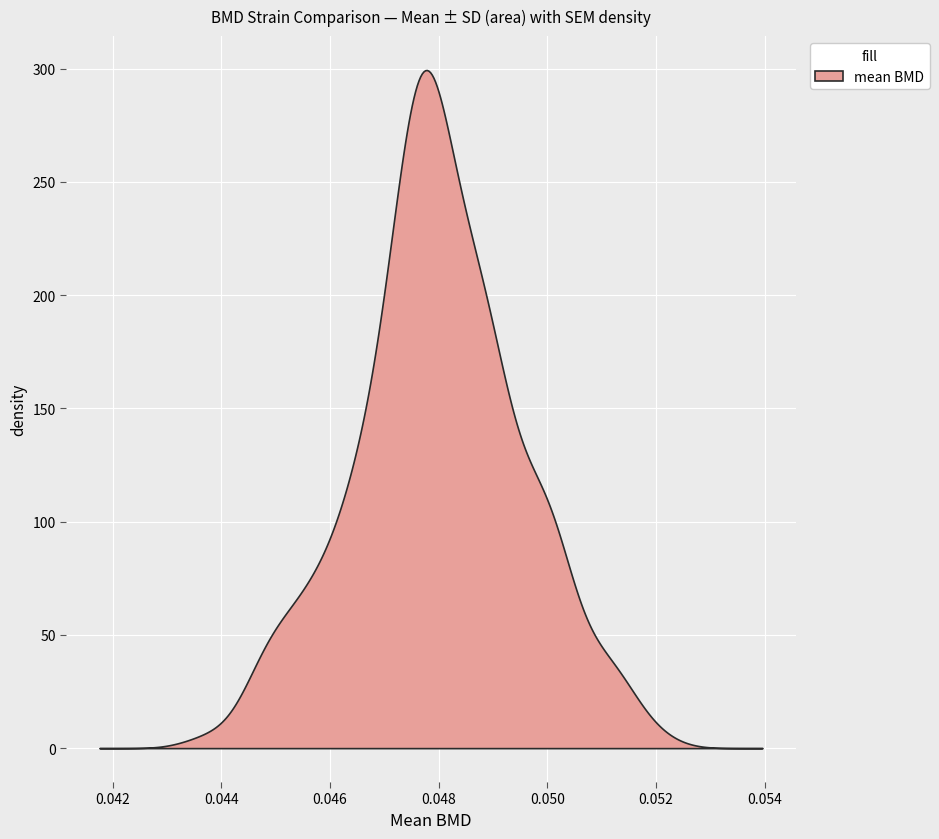

What is the difference between the maximum and minimum values?

299.4